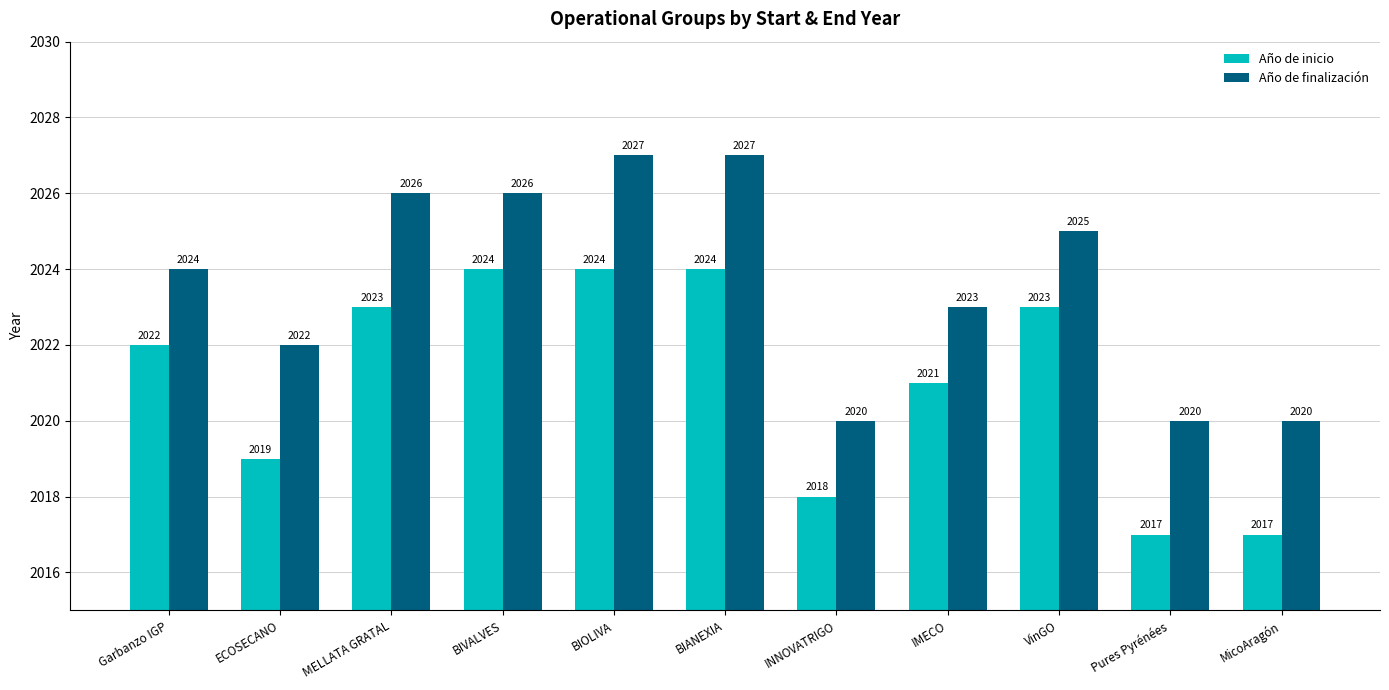

What is the total value across all series at MicoAragón?

4037